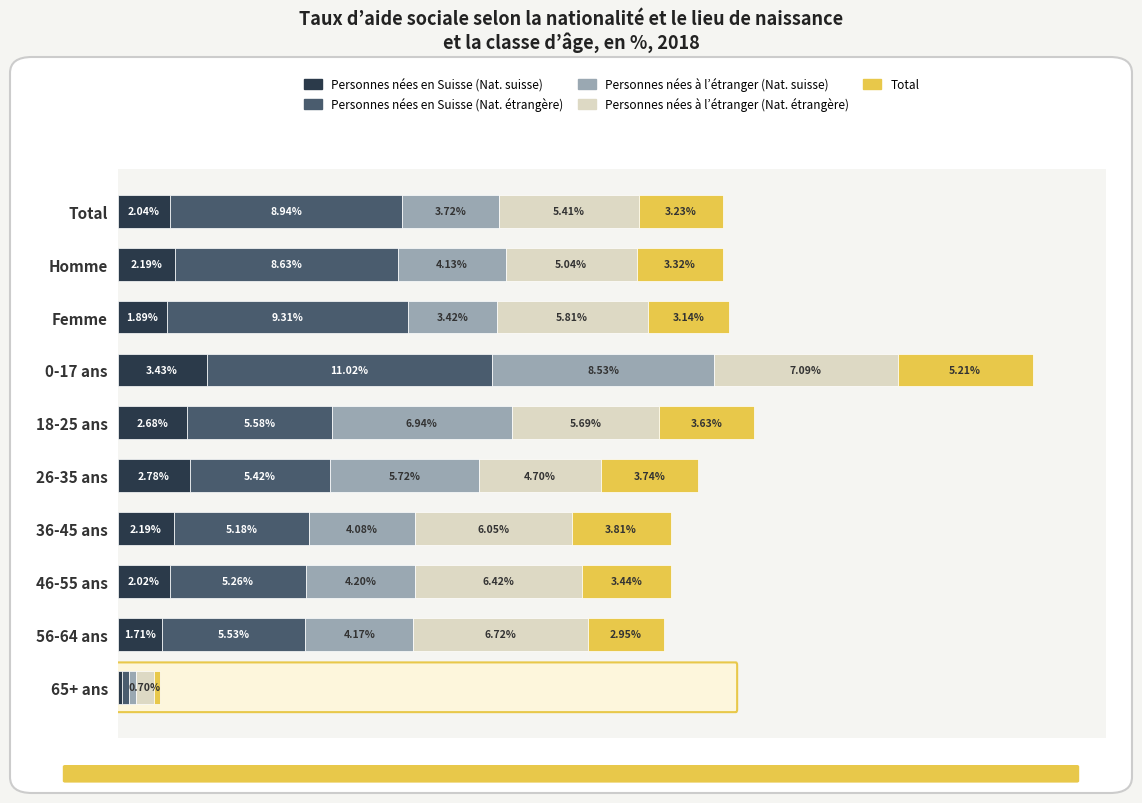

At which category is the sum across all series the highest?

0-17 ans